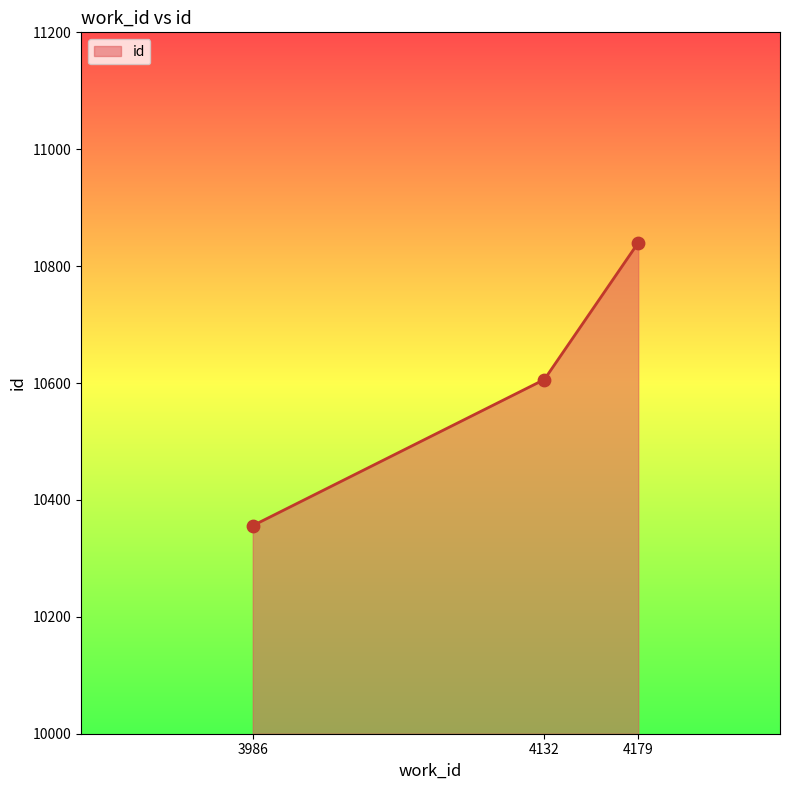

What is the change in value from 4132 to 4179?

+234